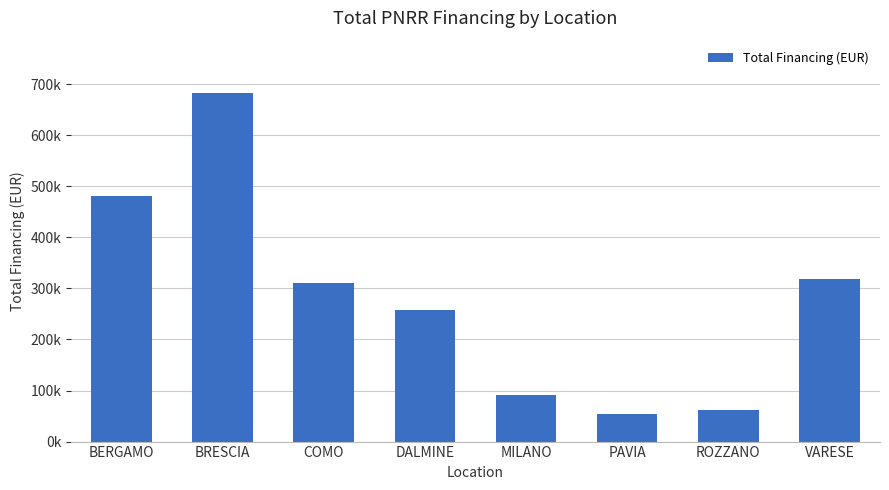

Which has a higher value, ROZZANO or DALMINE?

DALMINE